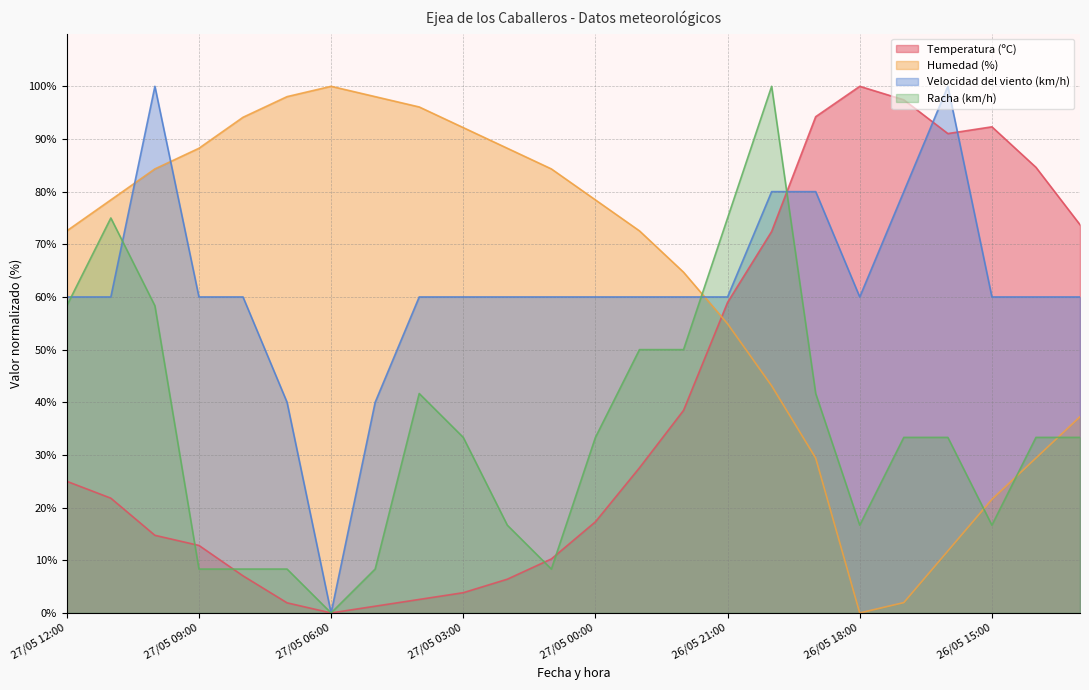

What position from the right is 27/05 00:00?

12